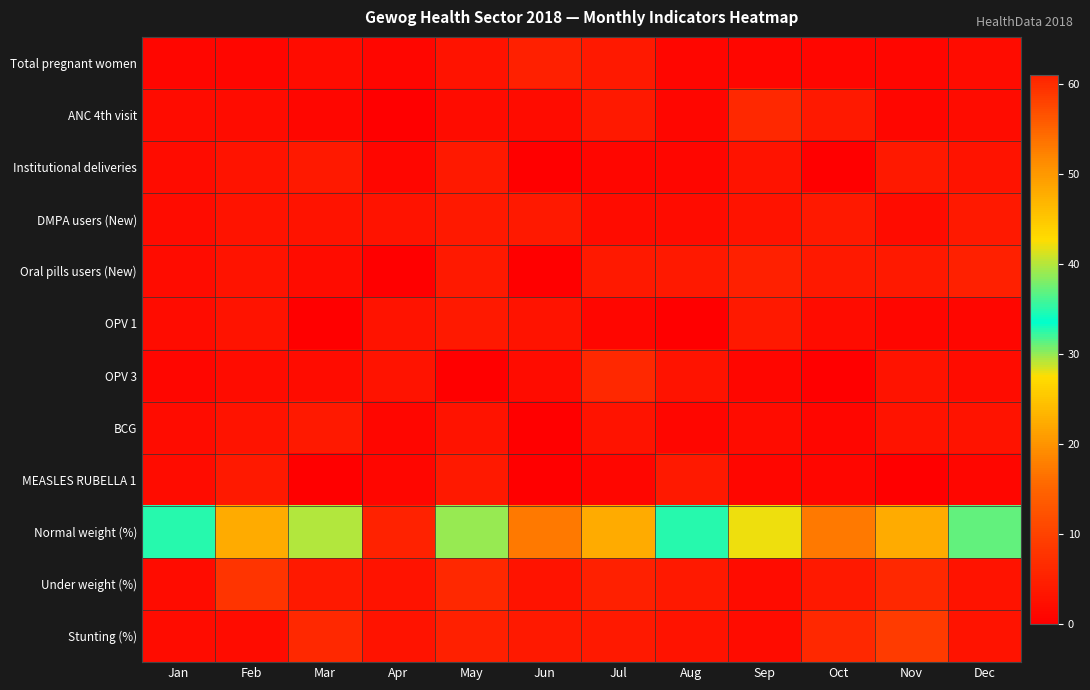

Between Feb and May, which series saw the biggest shift?

Normal weight (%)